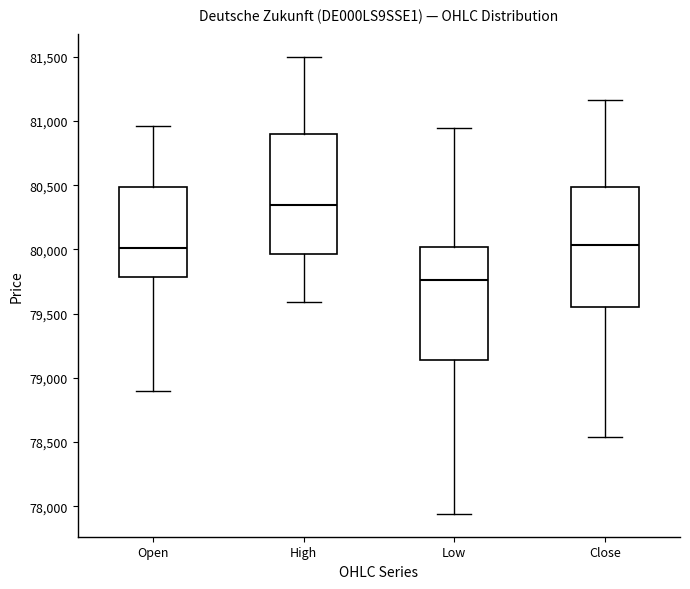

Where is the upper edge of the box for Low on the y-axis? The values are not printed on the chart, so give them approximately, as read against the axis.

80000